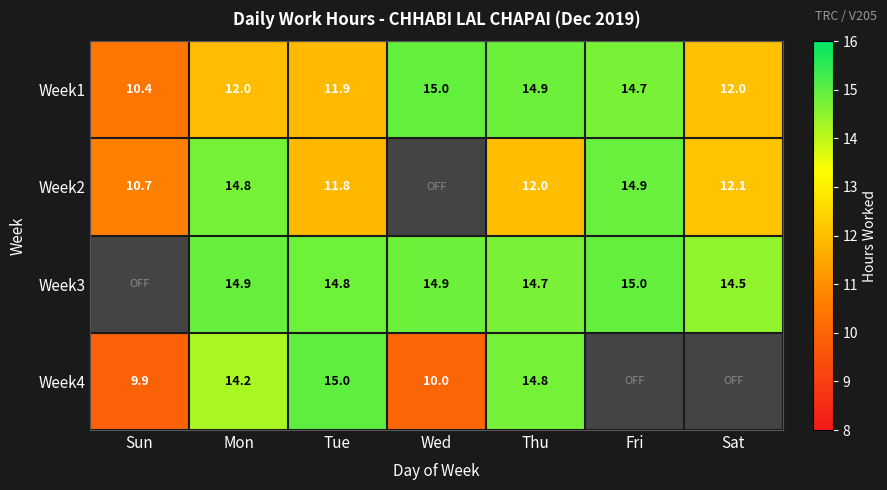

Is the value of Week3 at Wed greater than the value of Week2 at Tue?

Yes